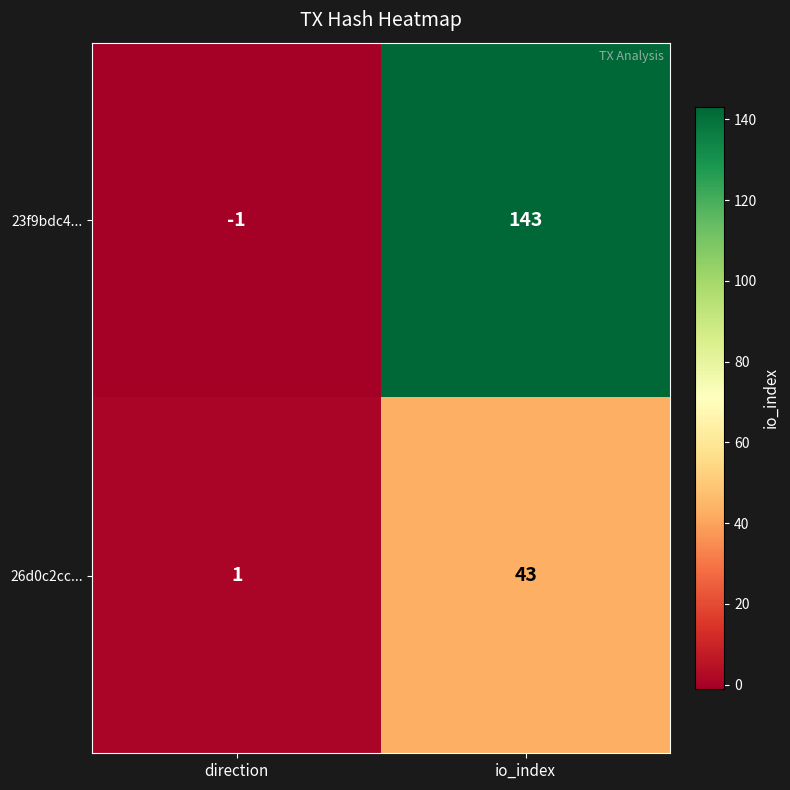

Which category has the highest value in the 23f9bdc4... series?

io_index